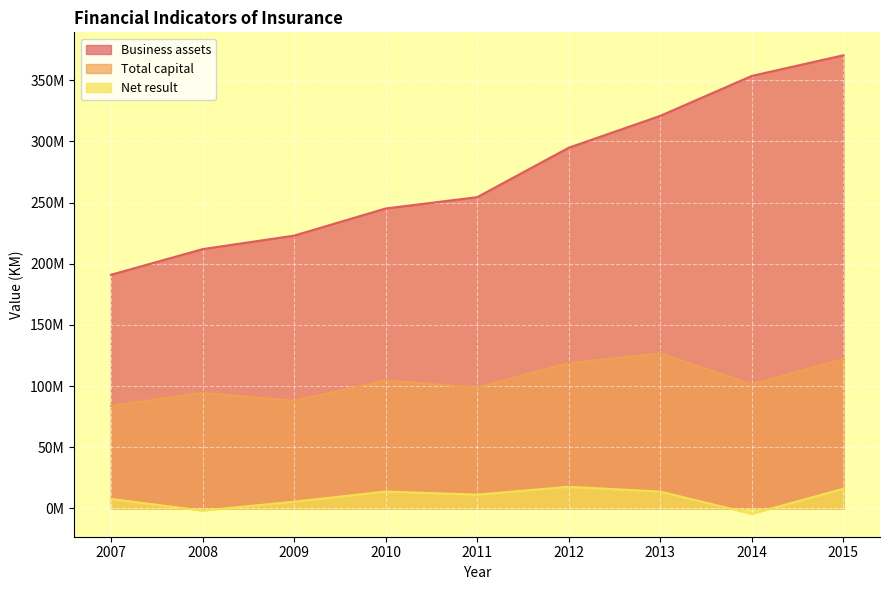

The Net result series shows 7734877 at 2007. True or false?

True